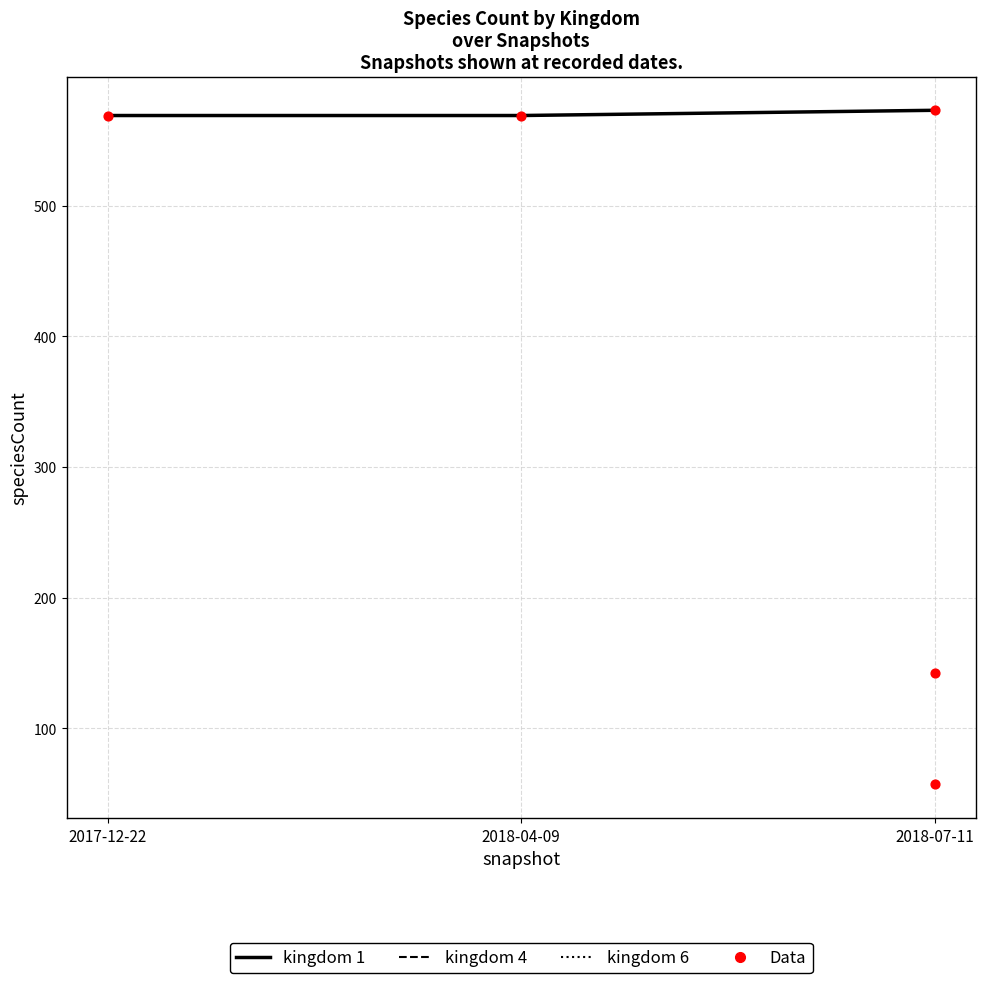

Which series contains the highest Y value?

kingdom 1